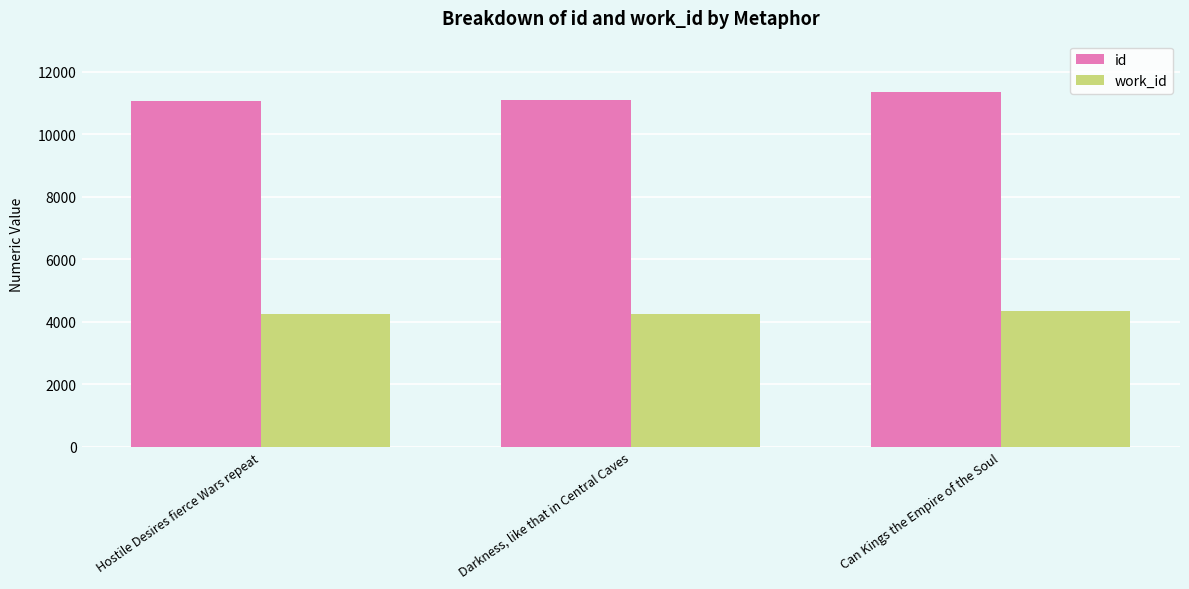

What is the difference between the work_id values at Can Kings the Empire of the Soul and Hostile Desires fierce Wars repeat?

84